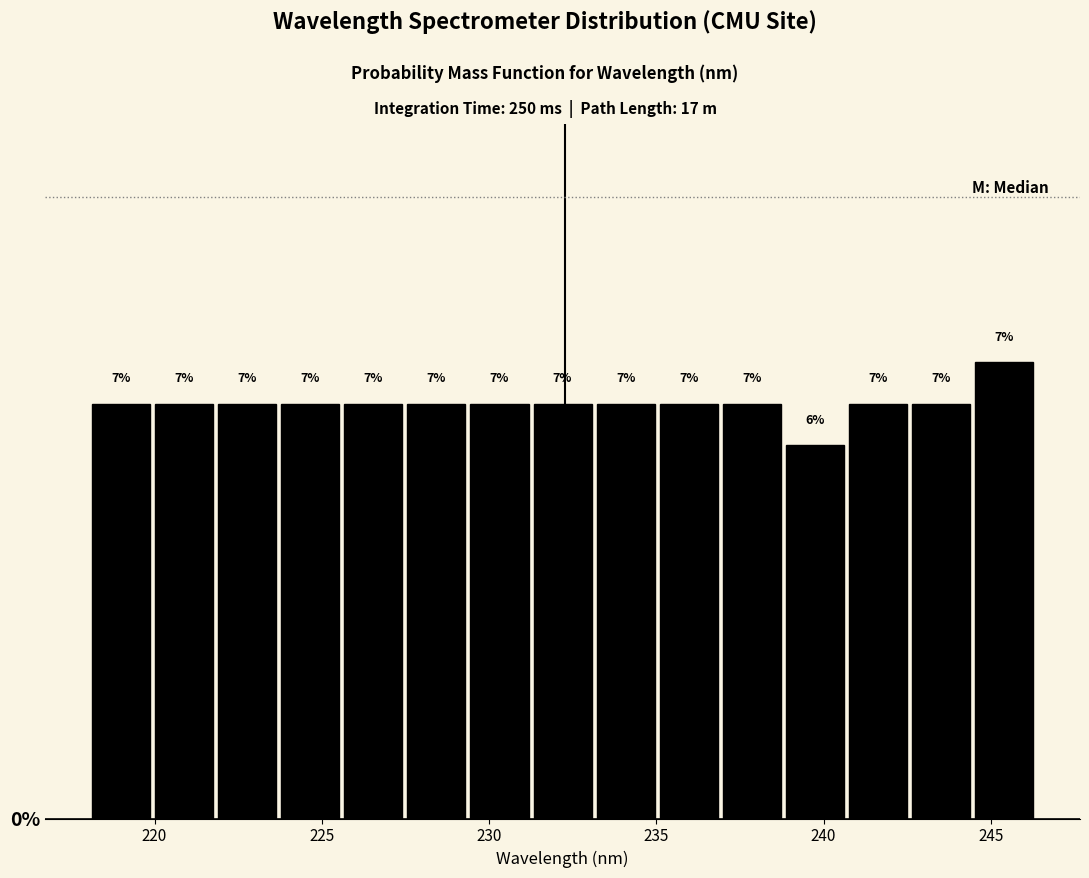

Read against the x-axis, roughly where is the centre of the tallest bar?

245.5